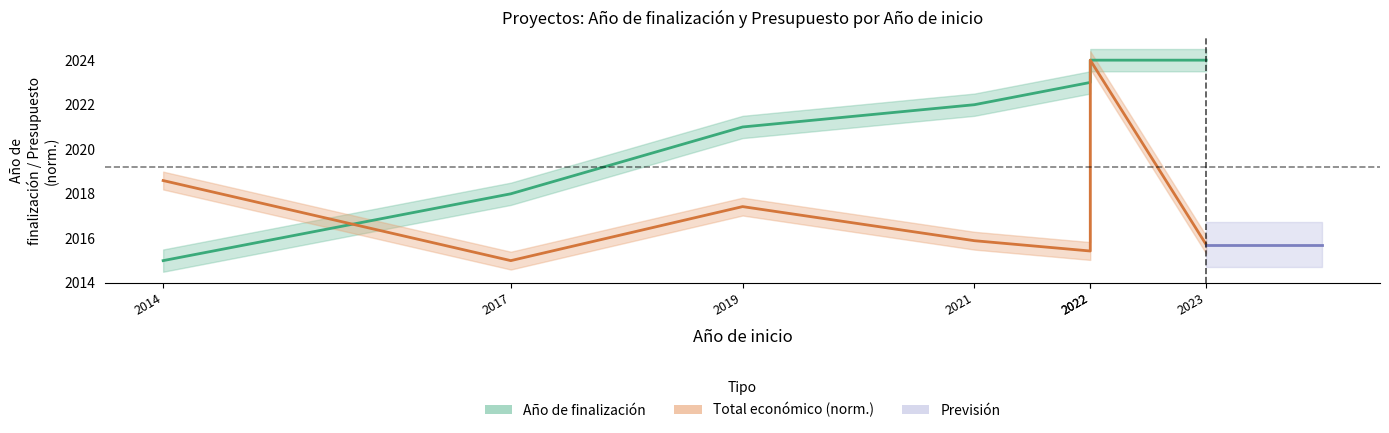

Reading left to right, list all the values displayed in this chart.

Año de finalización: 2015.0	2018.0	2021.0	2022.0	2023.0	2024.0	2024.0
Total económico: 2018.6	2015.0	2017.4	2015.9	2015.4	2024.0	2015.7